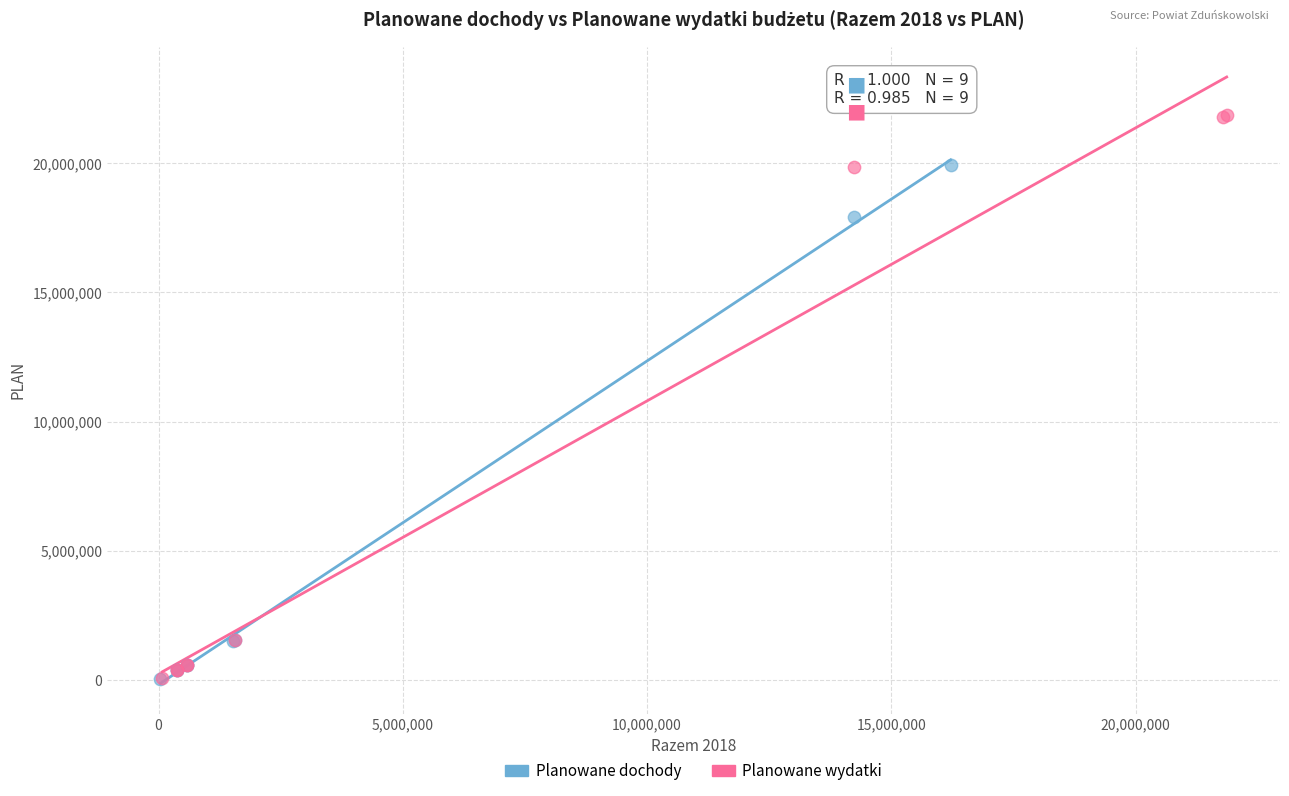

Which series reaches the maximum Y coordinate?

Planowane wydatki